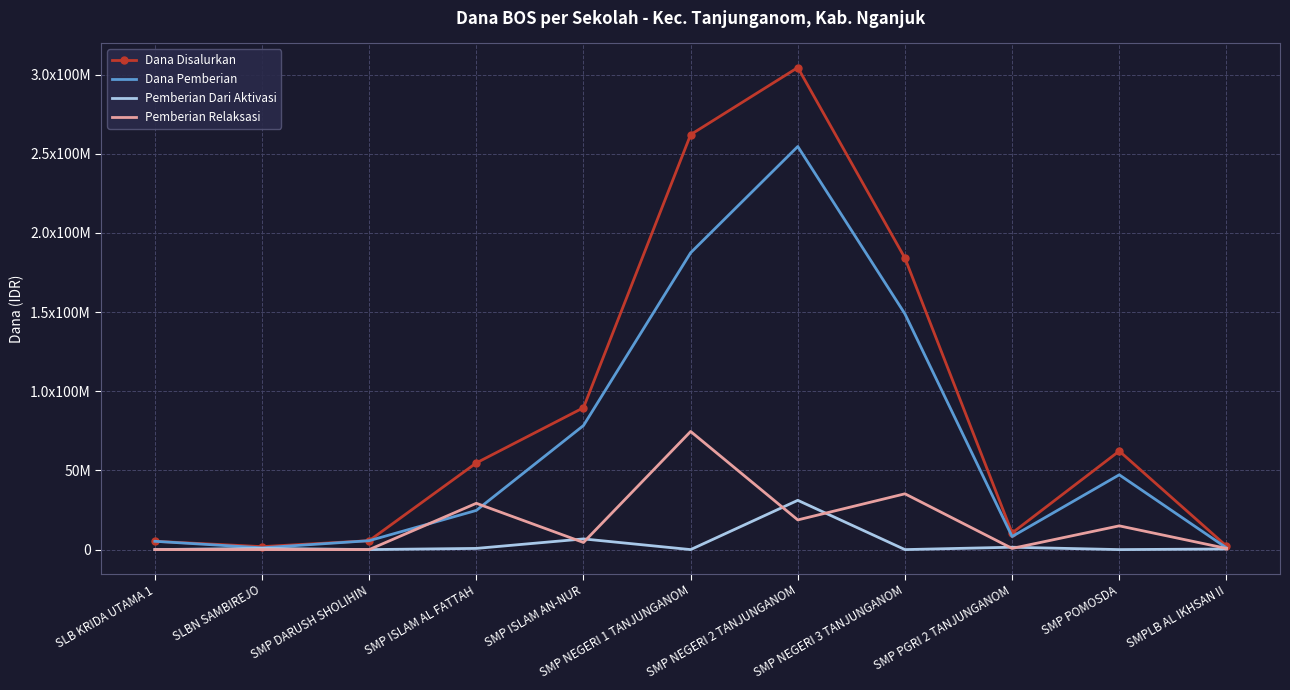

What are all the series names shown in the legend?

Dana Disalurkan, Dana Pemberian, Pemberian Dari Aktivasi, Pemberian Relaksasi